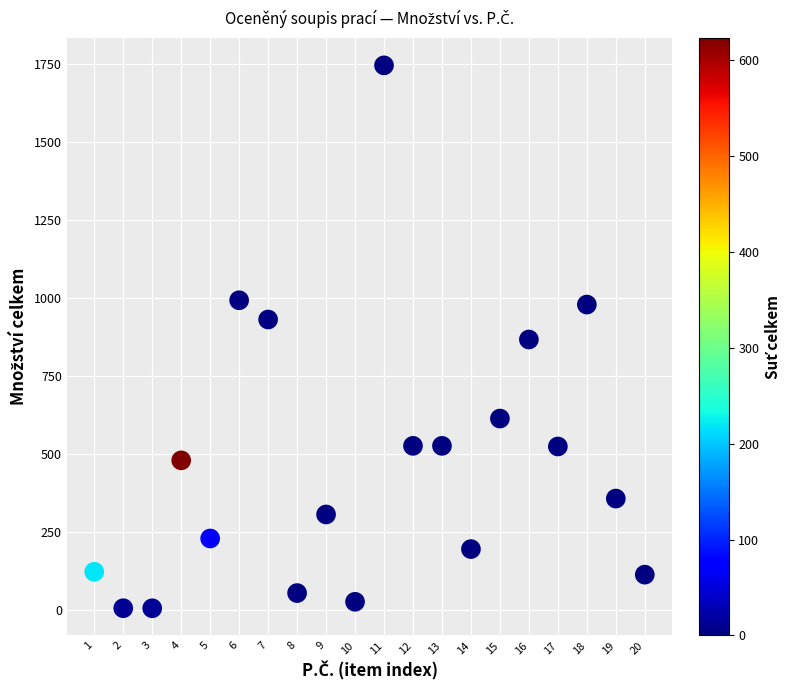

What is the range of X values (max minus min)?

19.0